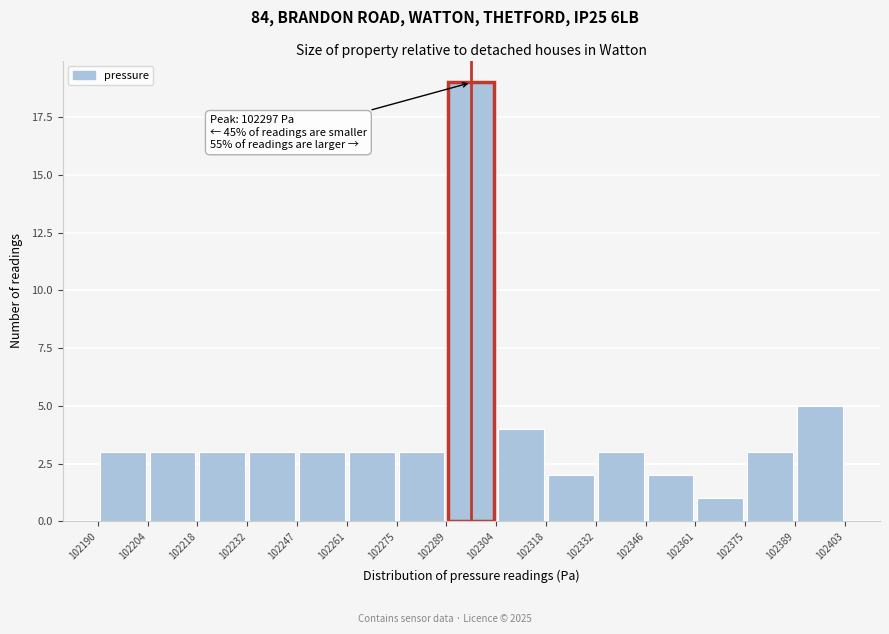

Over which range of the x-axis is the bar tallest?

102289 to 102304